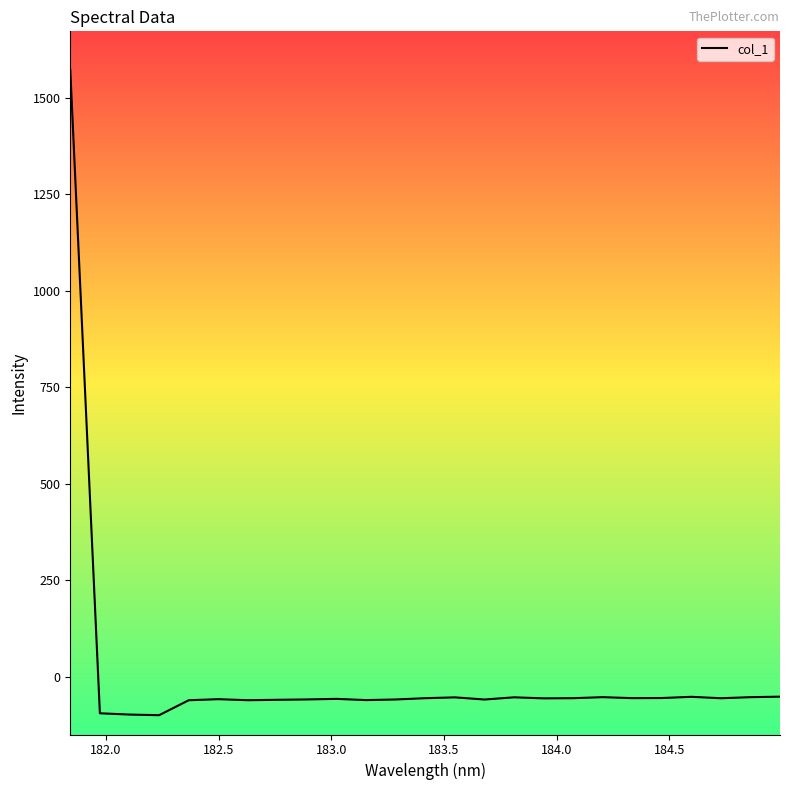

What is the greatest value displayed?

1572.0